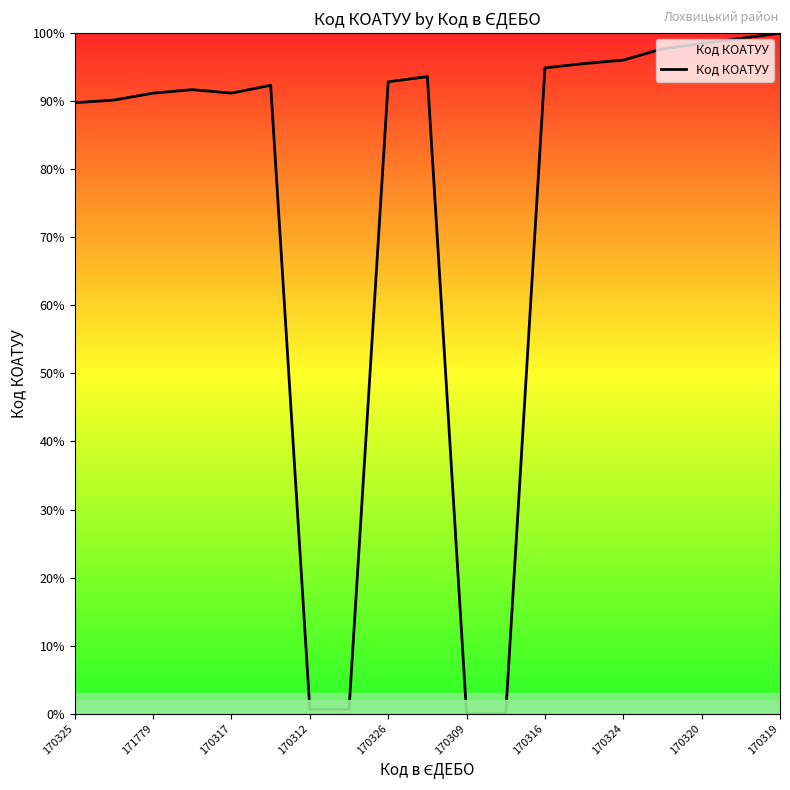

What is the difference between the maximum and minimum values?

100.0